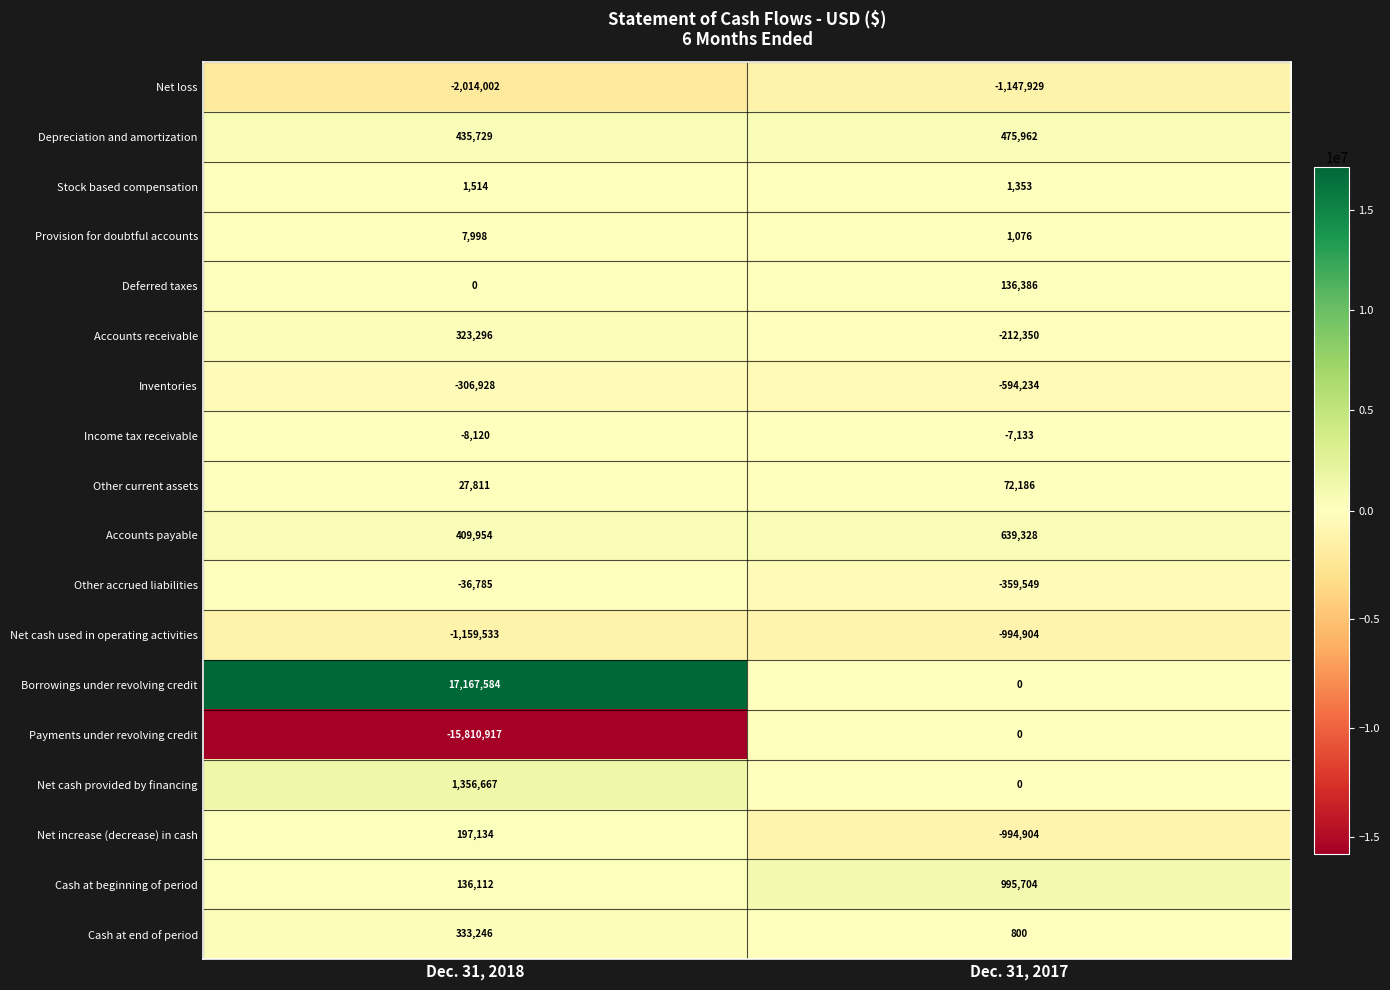

The value of Accounts payable at Dec. 31, 2017 is 639328. True or false?

True